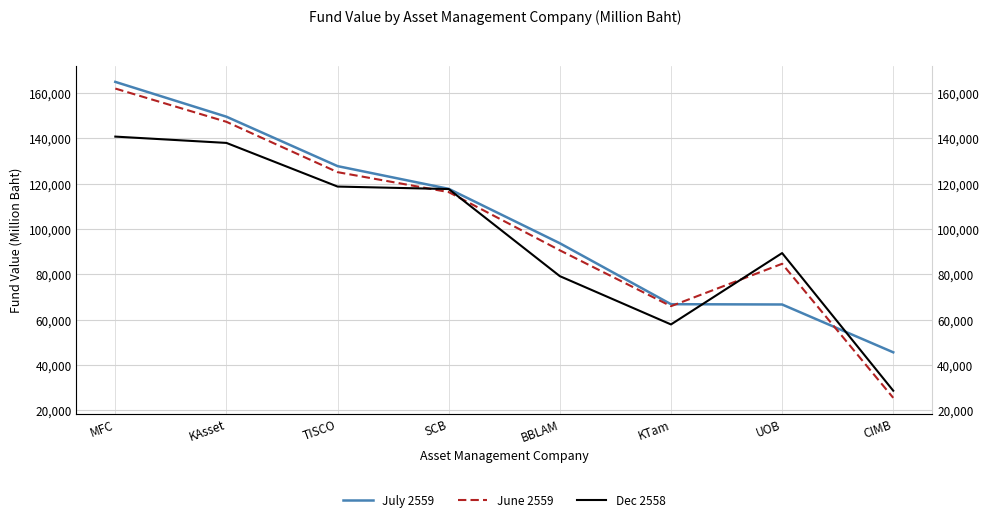

List the series in order of their peak value, lowest first.

Dec 2558, June 2559, July 2559